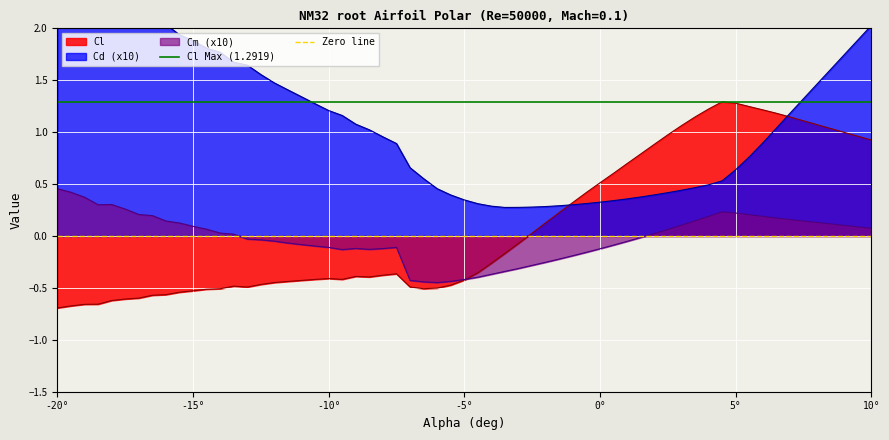

How many lines are shown in the chart?

2